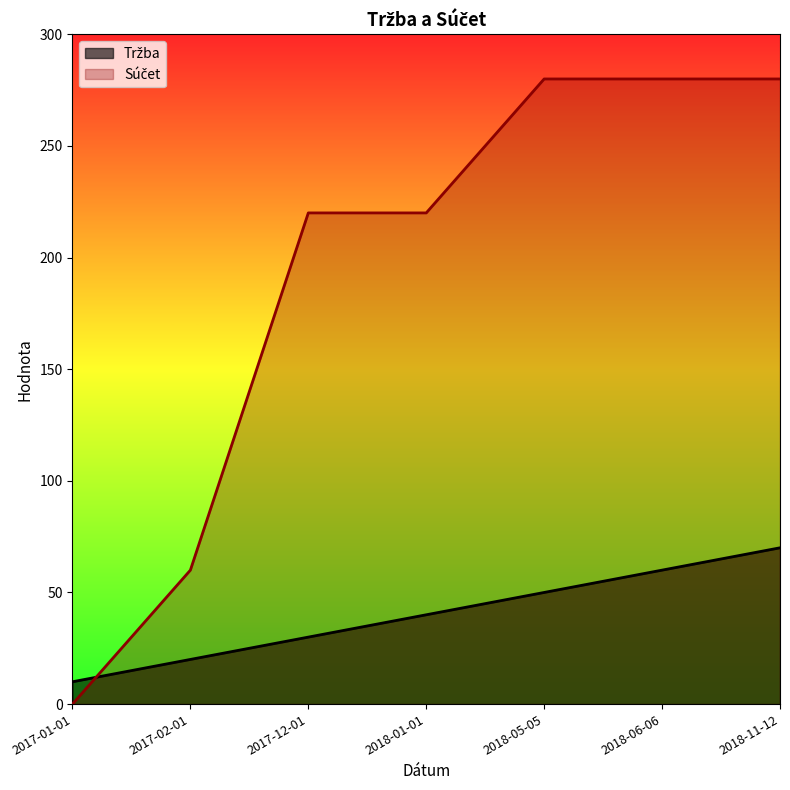

How many Tržba values are between 20 and 60?

5